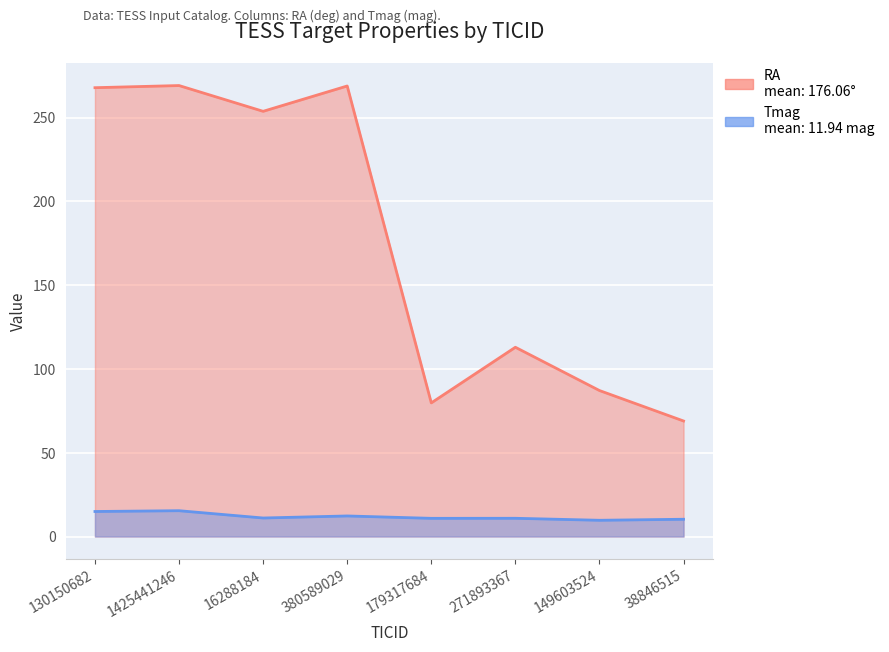

What is the total value across all series at 1425441246?

284.6